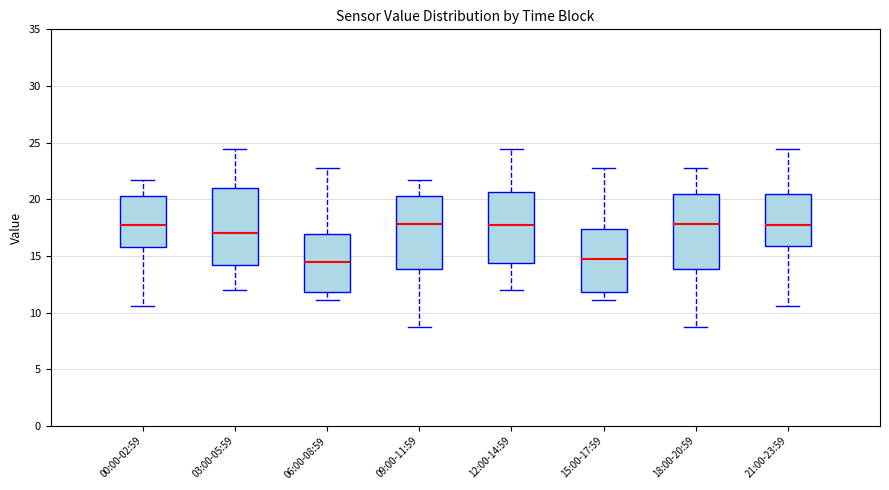

Reading left to right, transcribe this box plot: for each box, give where its median line is, the range the box spans, and where its two whiskers end, as read against the y-axis. The values are not printed on the chart, so give them approximately, as read against the axis.

00:00-02:59: median 17.5, box 16.0 to 20.5, whiskers 10.5 to 21.5
03:00-05:59: median 17.0, box 14.0 to 21.0, whiskers 12.0 to 24.5
06:00-08:59: median 14.5, box 12.0 to 17.0, whiskers 11.0 to 23.0
09:00-11:59: median 18.0, box 14.0 to 20.5, whiskers 9.0 to 21.5
12:00-14:59: median 17.5, box 14.5 to 20.5, whiskers 12.0 to 24.5
15:00-17:59: median 15.0, box 12.0 to 17.5, whiskers 11.0 to 22.5
18:00-20:59: median 18.0, box 14.0 to 20.5, whiskers 9.0 to 23.0
21:00-23:59: median 17.5, box 16.0 to 20.5, whiskers 10.5 to 24.5